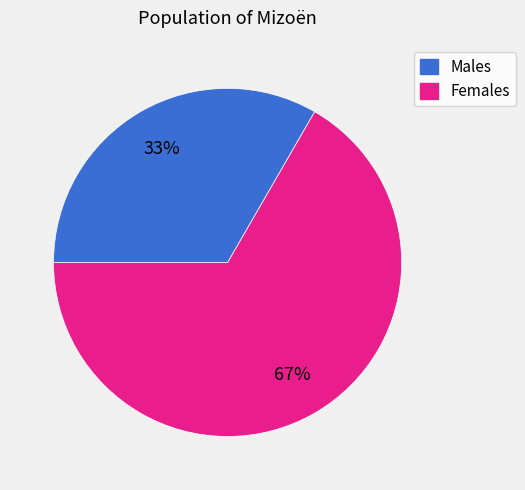

To the nearest percent, what is the average slice percentage?

50%